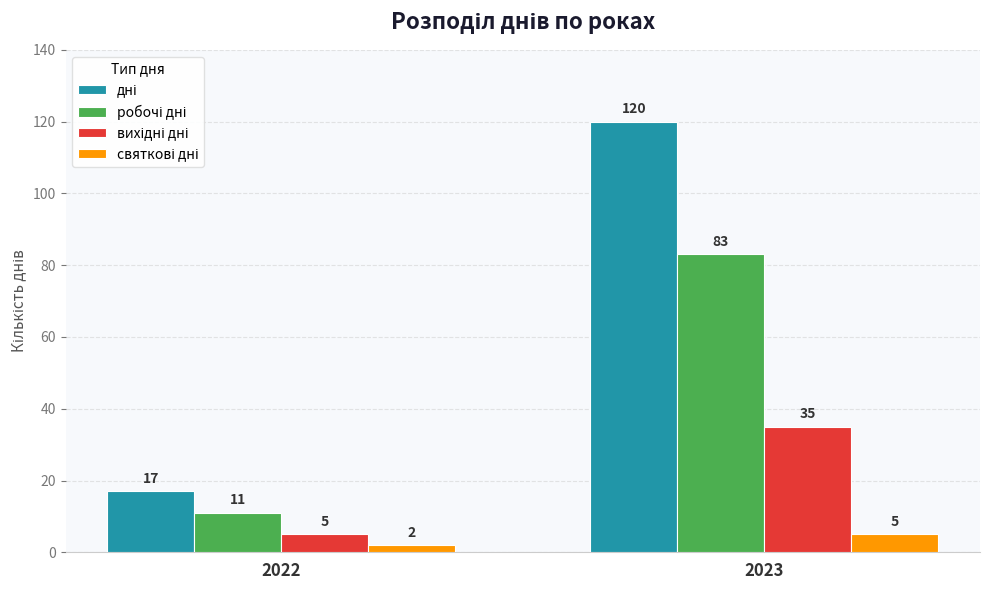

What is the greatest value displayed?

120